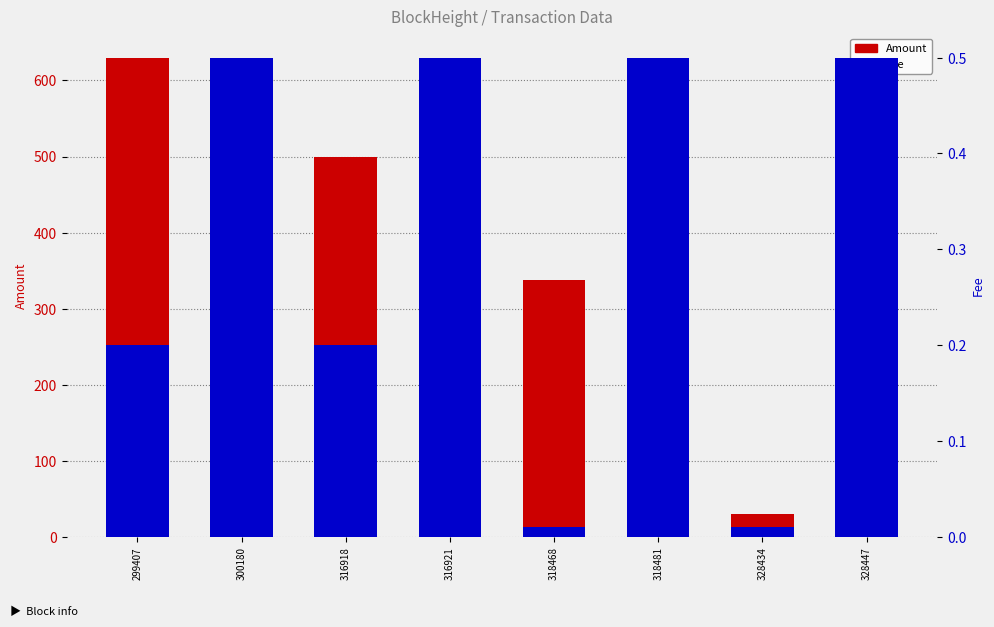

Which category has the lowest value across all series?

318468